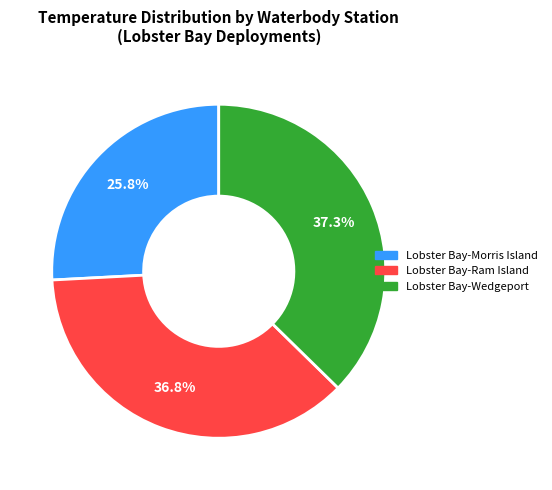

Is there a majority slice in this chart?

No